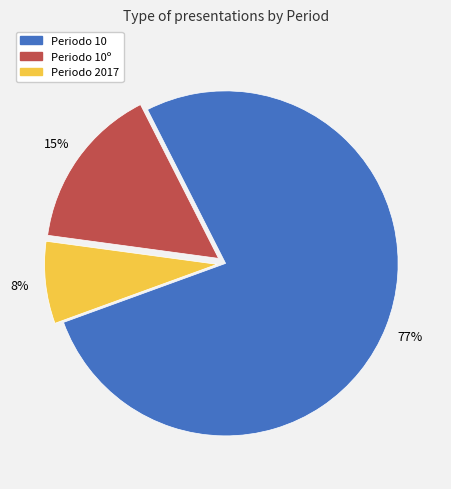

Count the number of slices in the pie.

3